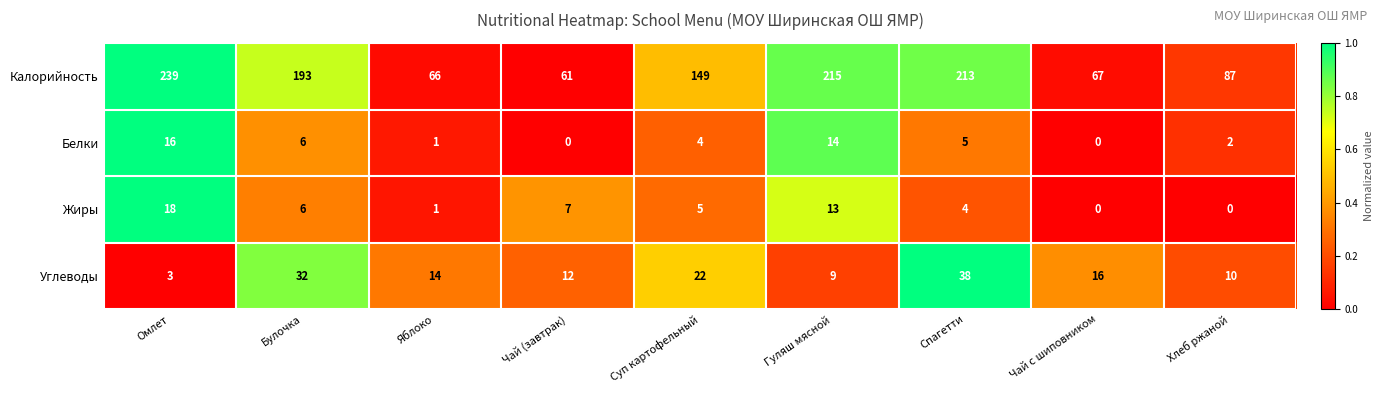

At which label does Белки reach its peak?

Омлет